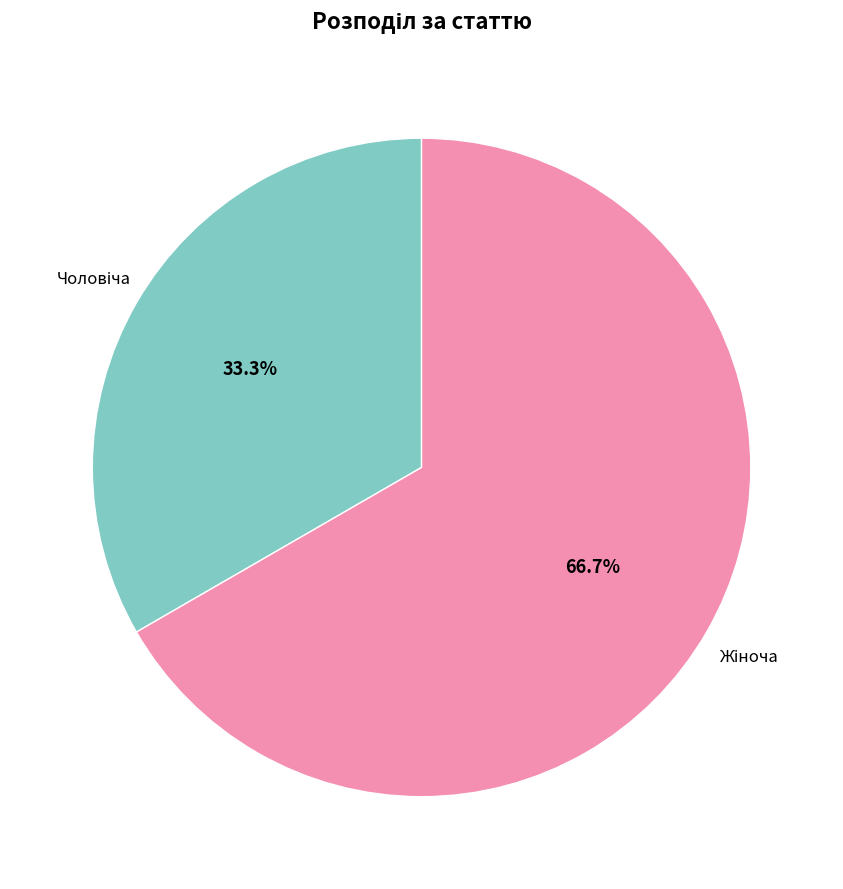

Does any single category account for the majority?

Yes